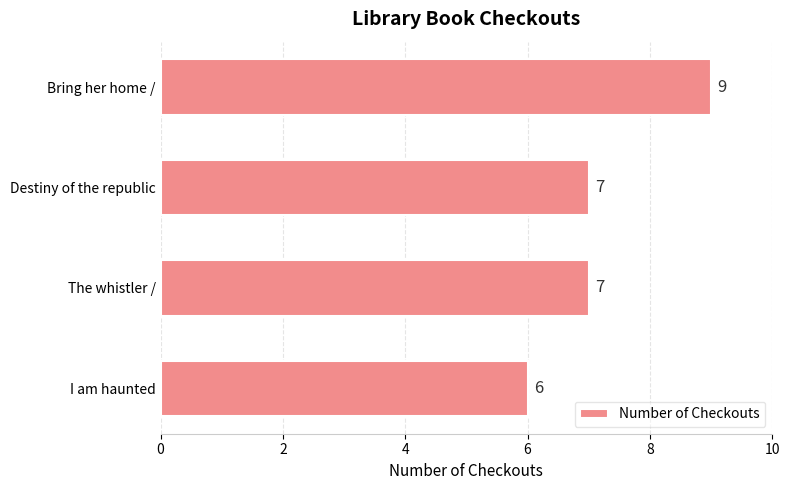

Reading top to bottom, list all the values displayed in this chart.

Bring her home /=9	Destiny of the republic=7	The whistler /=7	I am haunted=6